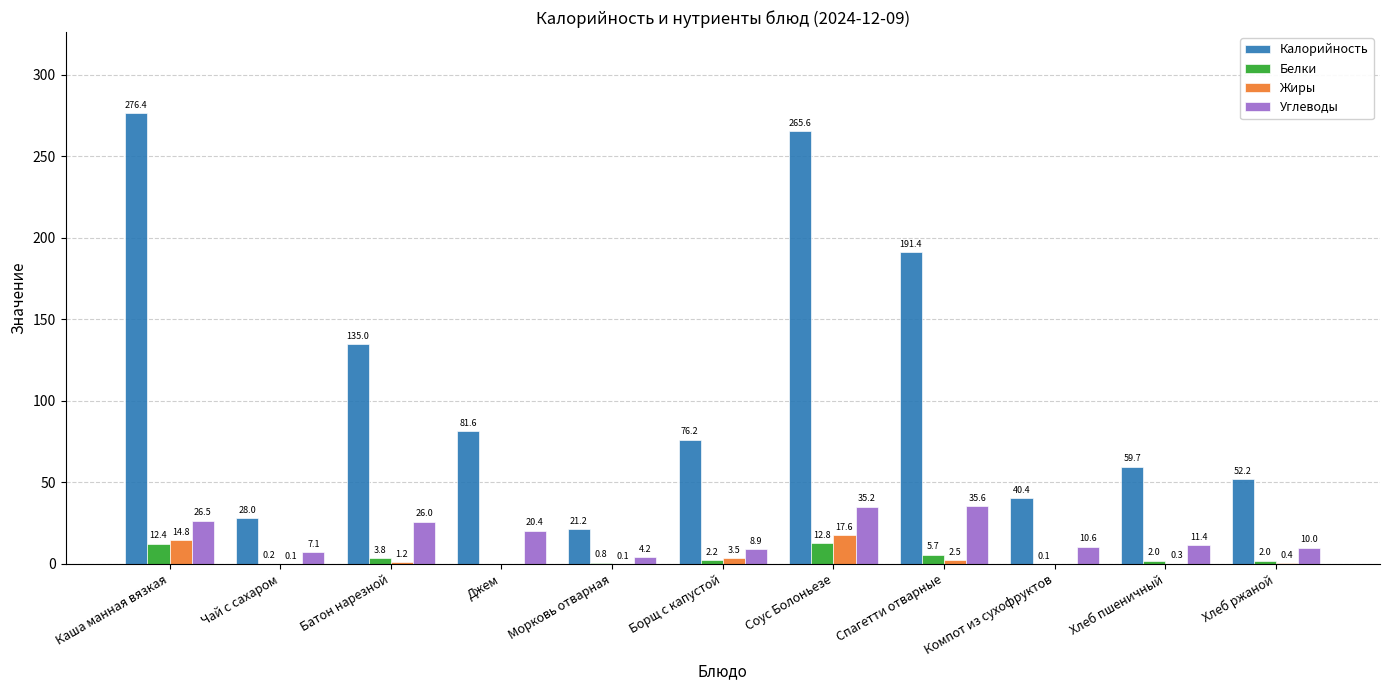

What is the spread (max minus min) of values at Каша манная вязкая?

264.0